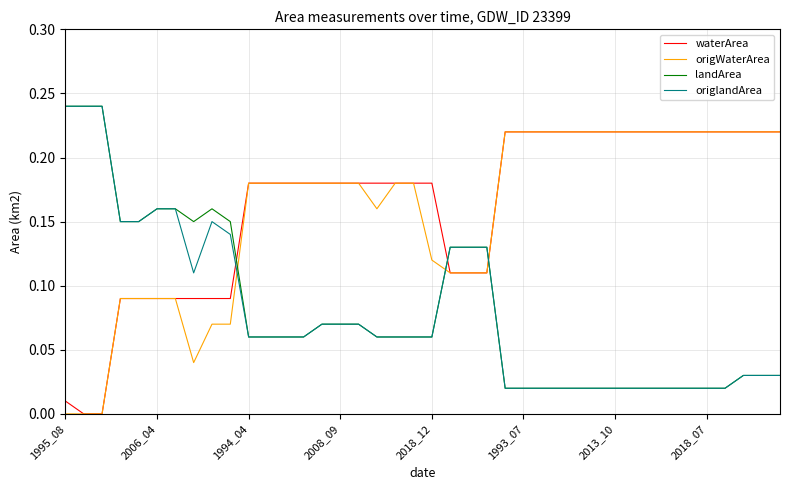

How many intersections are there between origlandArea and waterArea?

3